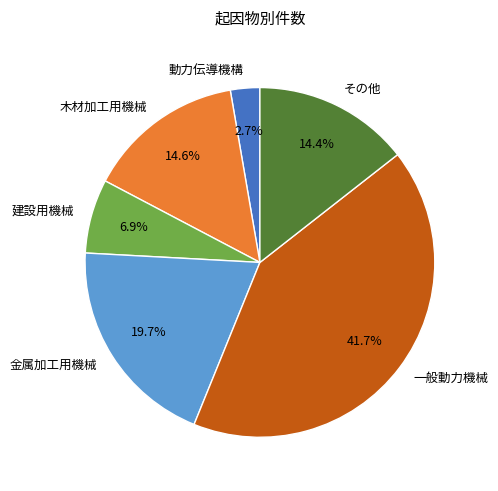

To the nearest percent, what is the difference between the 木材加工用機械 and 建設用機械 slice percentages?

8%